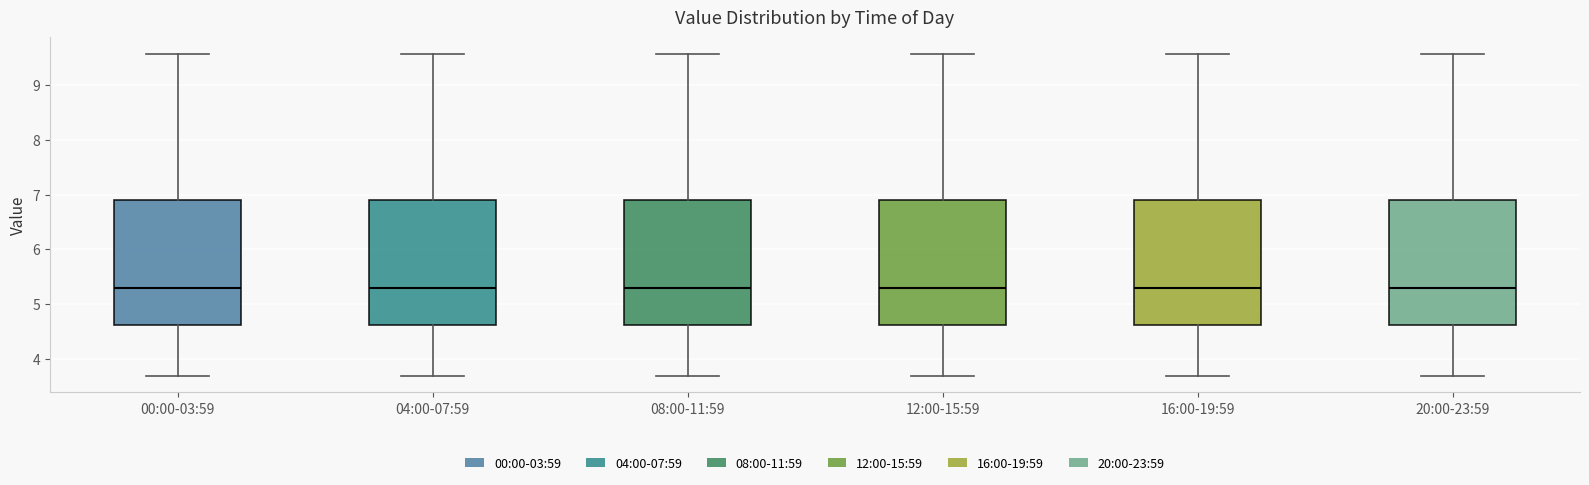

Where is the upper edge of the box for 20:00-23:59 on the y-axis? The values are not printed on the chart, so give them approximately, as read against the axis.

6.9